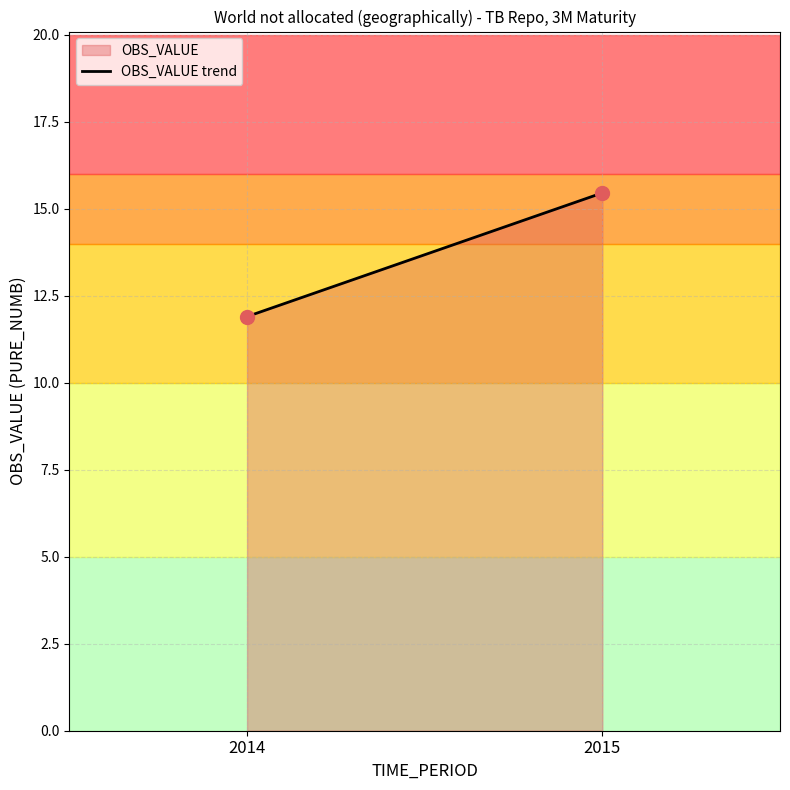

What is the average Y value?

13.7